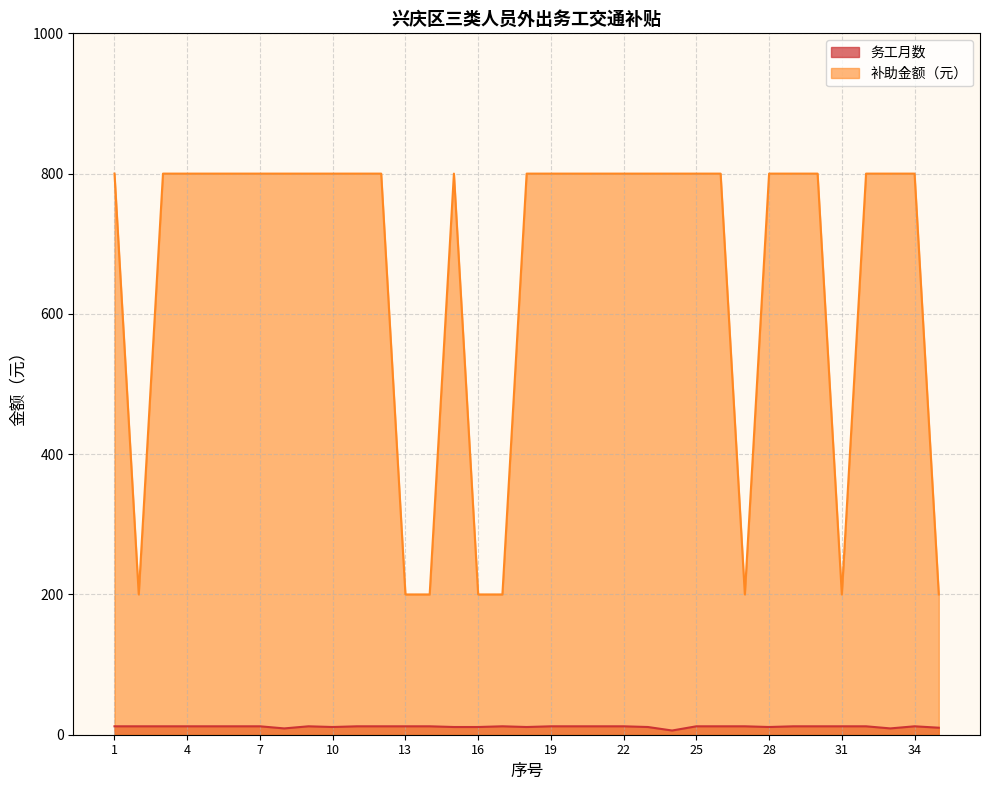

Which category has the highest value across all series?

1